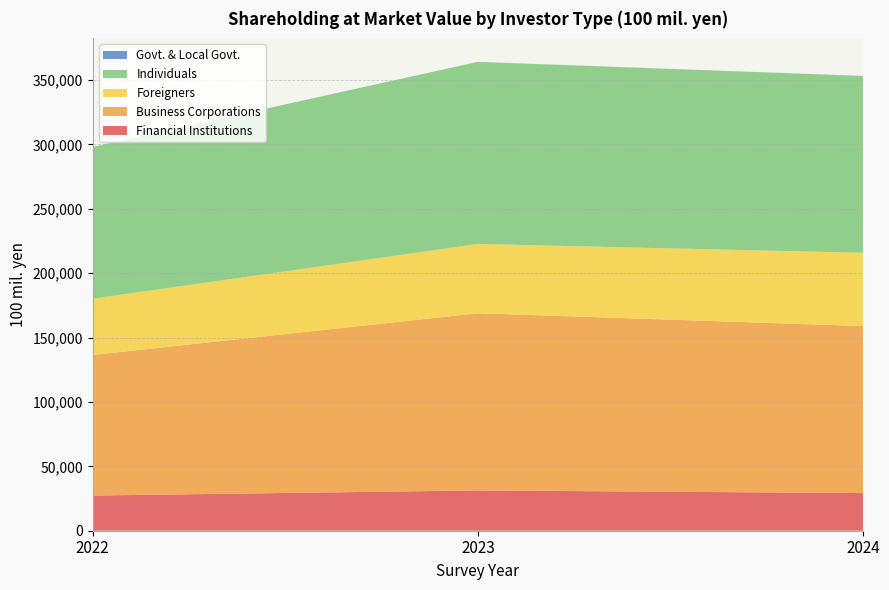

Reading left to right, list all the values displayed in this chart.

Financial Institutions: 2022=27314	2023=31300	2024=29227
Business Corporations: 2022=109173	2023=137582	2024=129699
Foreigners: 2022=43642	2023=53791	2024=56871
Individuals: 2022=117862	2023=141374	2024=137322
Govt. & Local Govt.: 2022=22	2023=33	2024=33